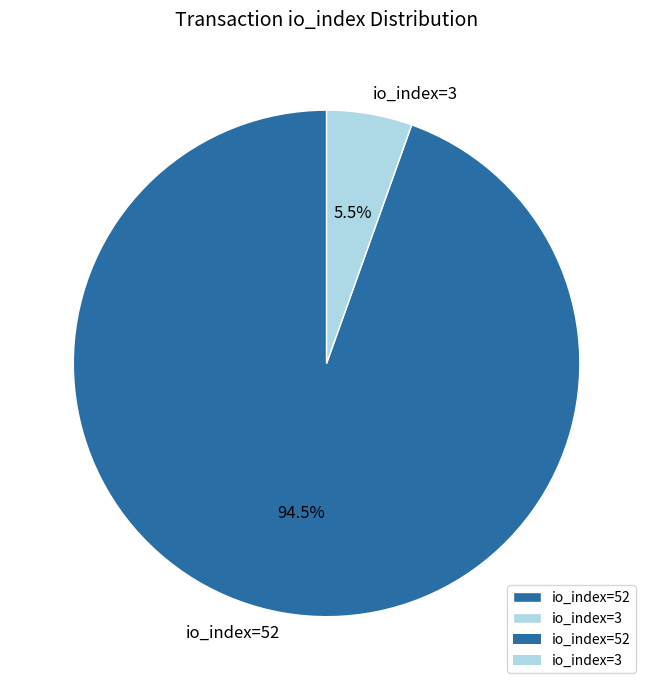

Is there any slice that represents more than half of the pie?

Yes